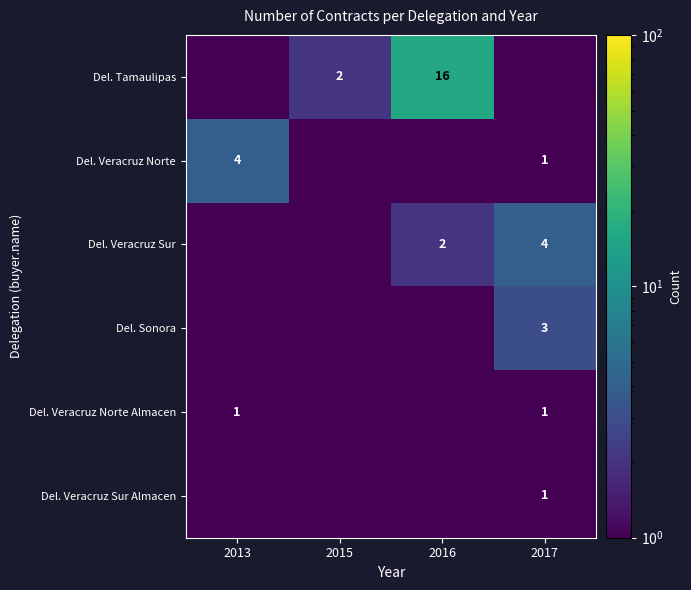

True or false: Del. Tamaulipas has a value of 1.0 at 2015.

False